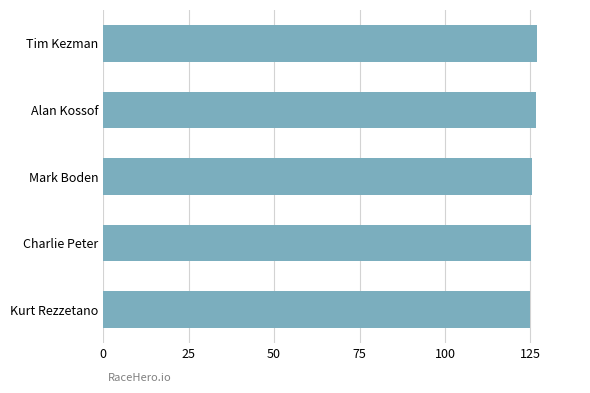

Is it true that the value at Charlie Peter is 125.3?

True